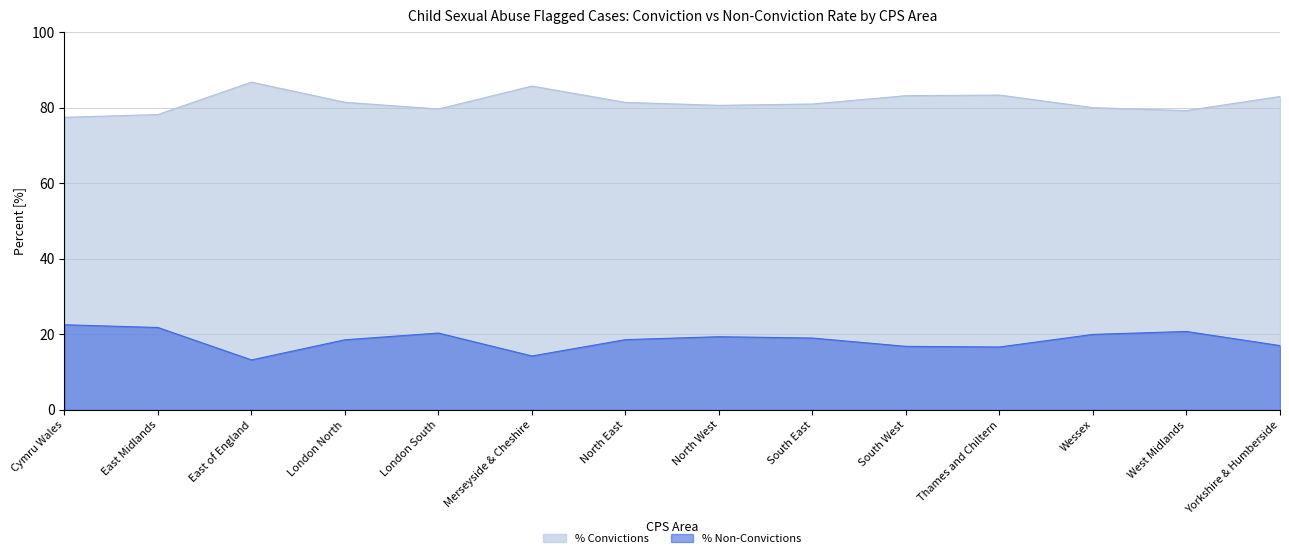

True or false: % Non-Convictions and % Convictions intersect in this chart.

False